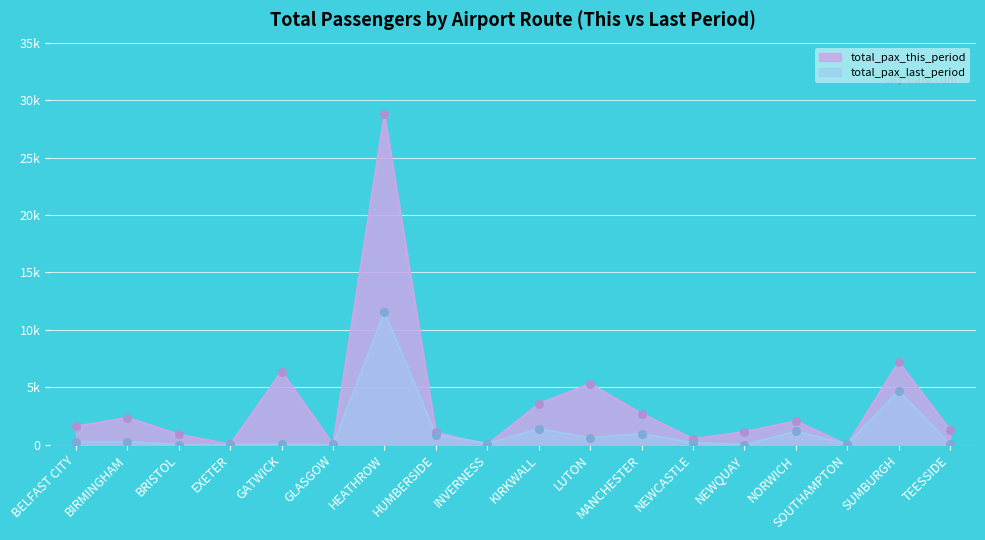

What are all the series names shown in the legend?

total_pax_this_period, total_pax_last_period